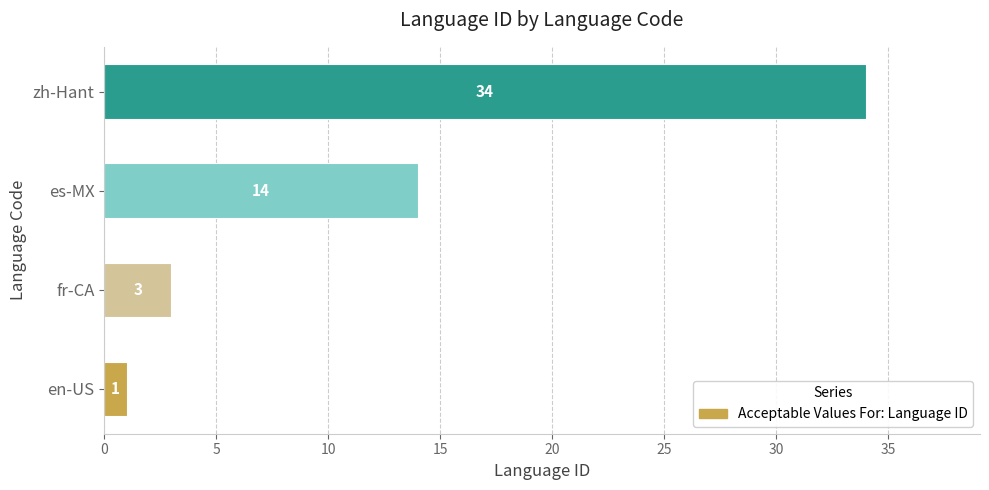

What is the change in value from es-MX to zh-Hant?

+20